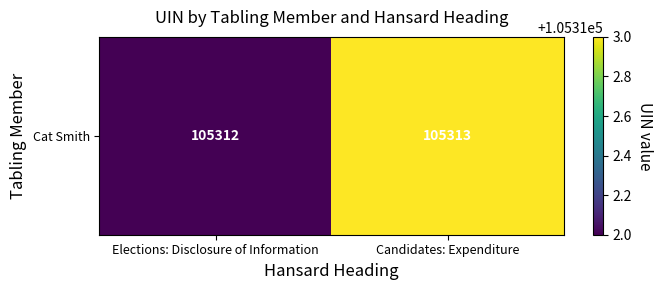

What is the difference between the values at Elections: Disclosure of Information and Candidates: Expenditure?

1